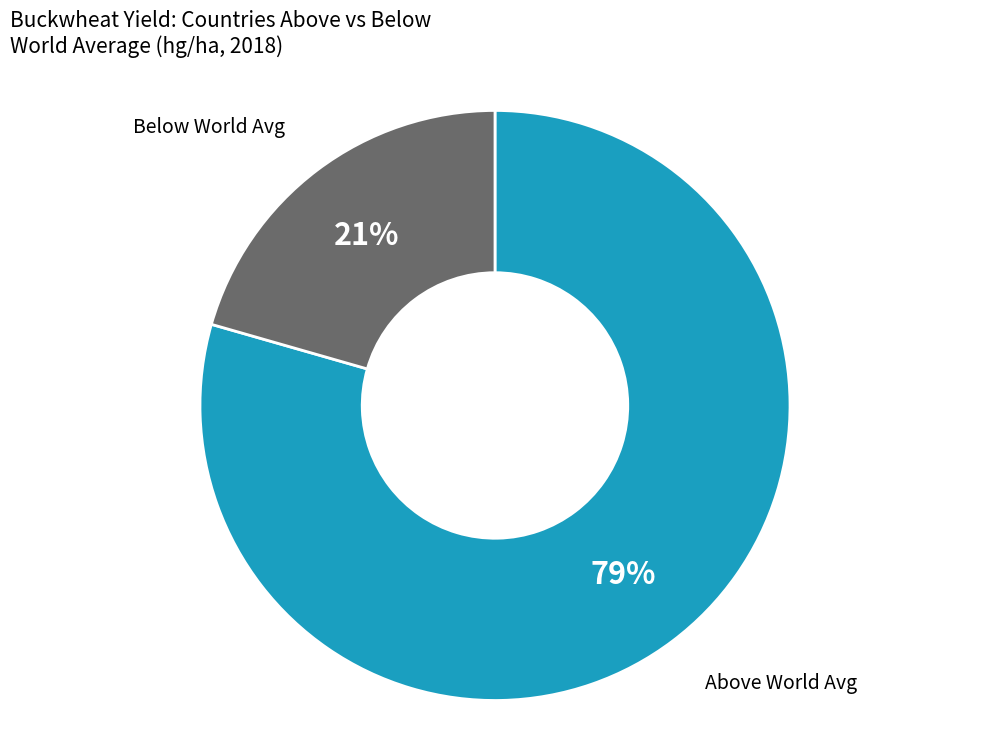

How many segments does this pie chart have?

2